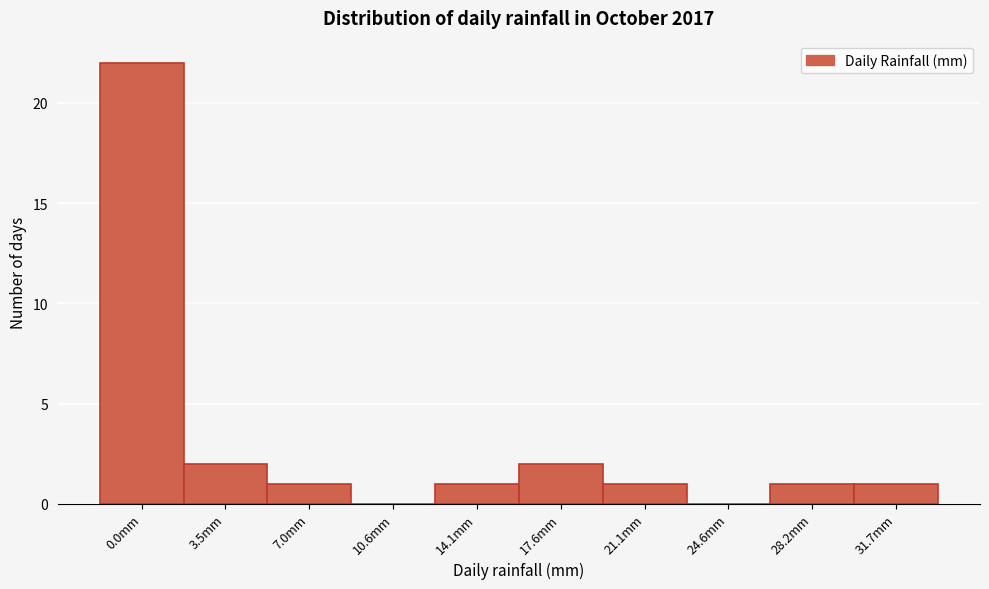

Reading left to right, list all the values displayed in this chart.

0.0mm=22	3.5mm=2	7.0mm=1	10.6mm=0	14.1mm=1	17.6mm=2	21.1mm=1	24.6mm=0	28.2mm=1	31.7mm=1